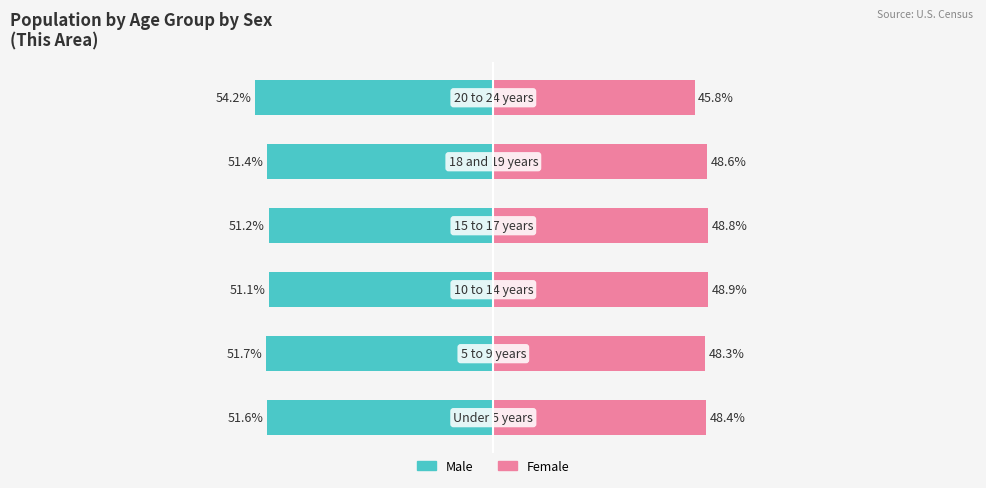

At how many categories does at least one series exceed -7?

6